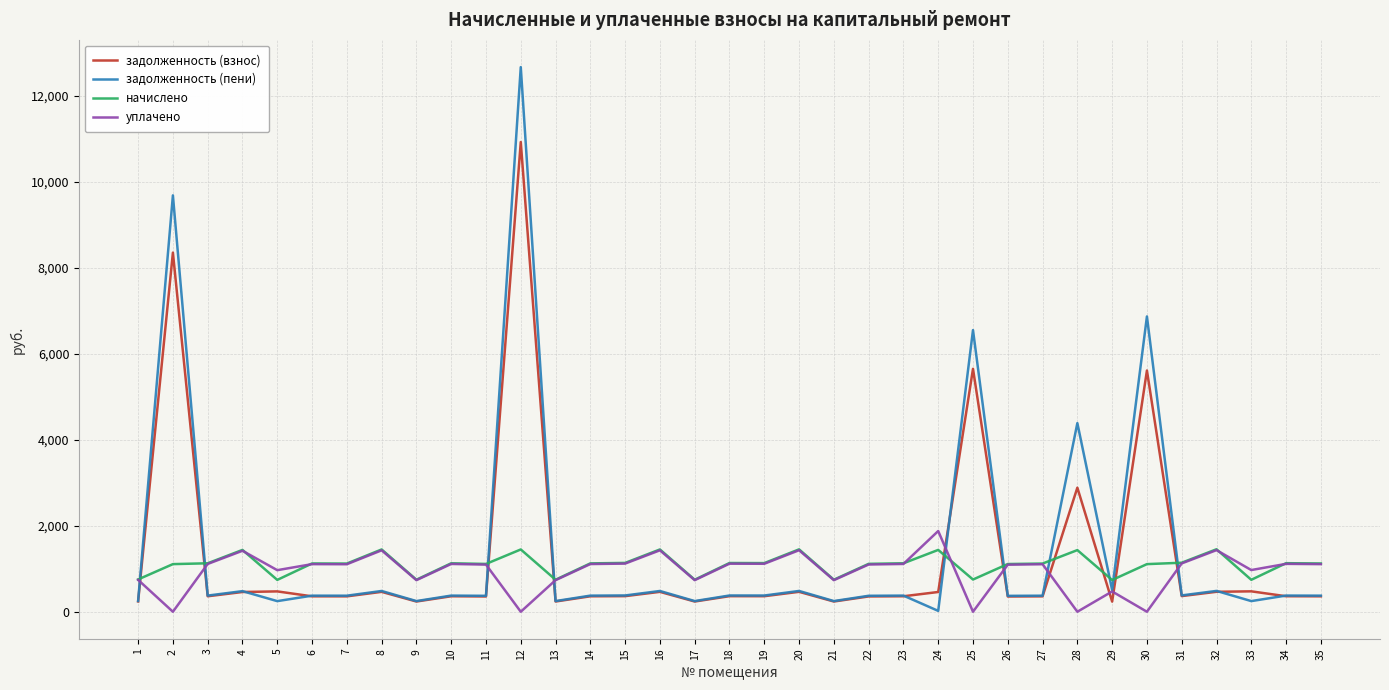

Rank the series by their maximum value, from highest to lowest.

задолженность (пени), задолженность (взнос), уплачено, начислено